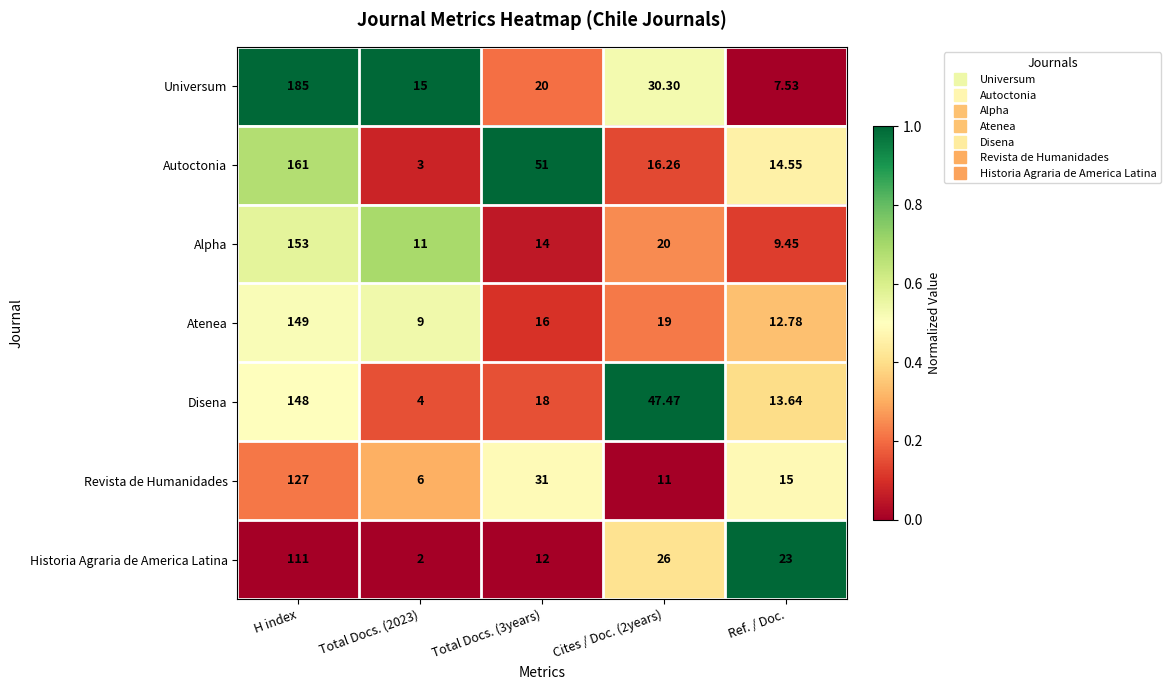

Rank the series at Total Docs. (3years) from highest to lowest value.

Autoctonia, Revista de Humanidades, Universum, Disena, Atenea, Alpha, Historia Agraria de America Latina